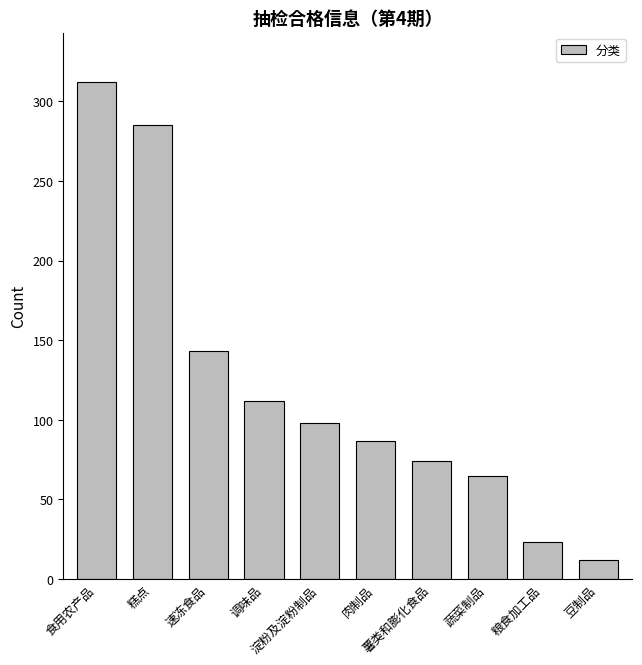

Reading left to right, what are all the values shown in this chart?

食用农产品=312	糕点=285	速冻食品=143	调味品=112	淀粉及淀粉制品=98	肉制品=87	薯类和膨化食品=74	蔬菜制品=65	粮食加工品=23	豆制品=12